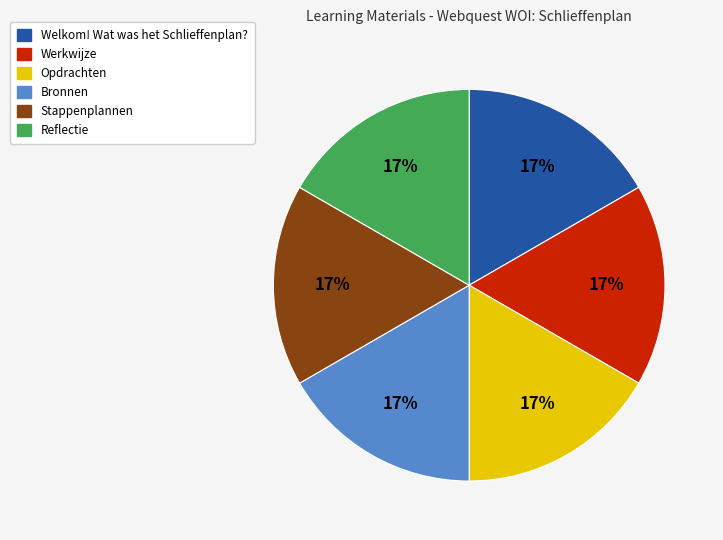

Does Bronnen represent more than half of the total?

No